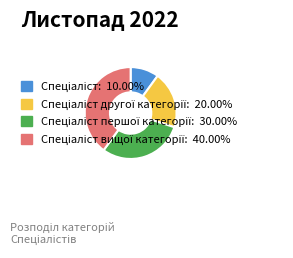

Does any single category account for the majority?

No